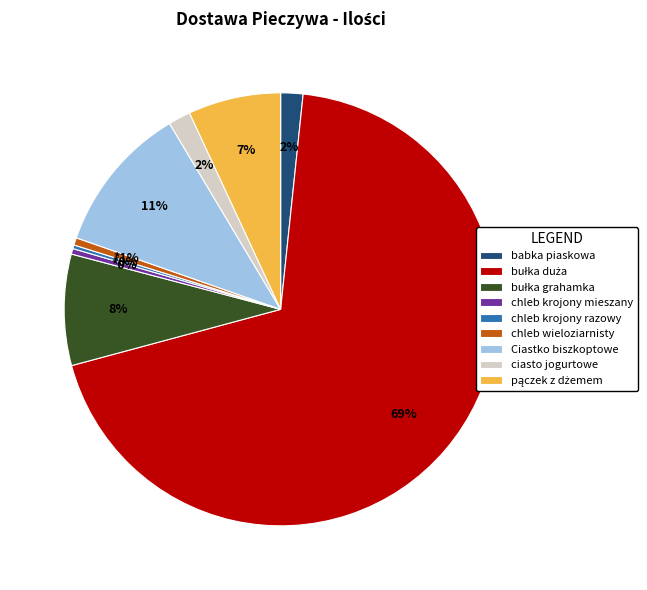

To the nearest percent, what portion does ciasto jogurtowe represent?

2%